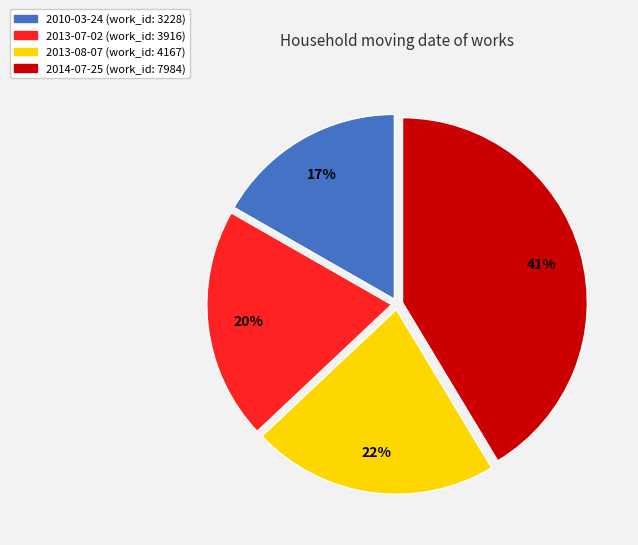

Is there a majority slice in this chart?

No